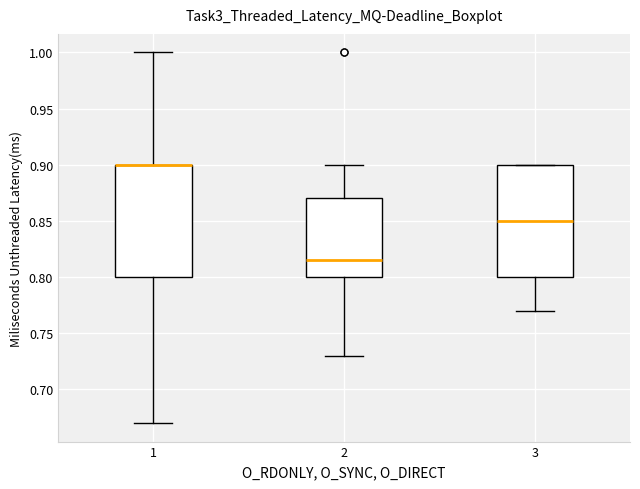

Reading left to right, read every box against the y-axis: the position of its median line, the range the box covers, and the ends of its whiskers. The values are not printed on the chart, so give them approximately, as read against the axis.

1: median 0.900 (drawn on the box's upper edge), box 0.800 to 0.900, whiskers 0.670 to 1.000
2: median 0.815, box 0.800 to 0.870, whiskers 0.730 to 0.900
3: median 0.850, box 0.800 to 0.900, whiskers 0.770 to 0.900